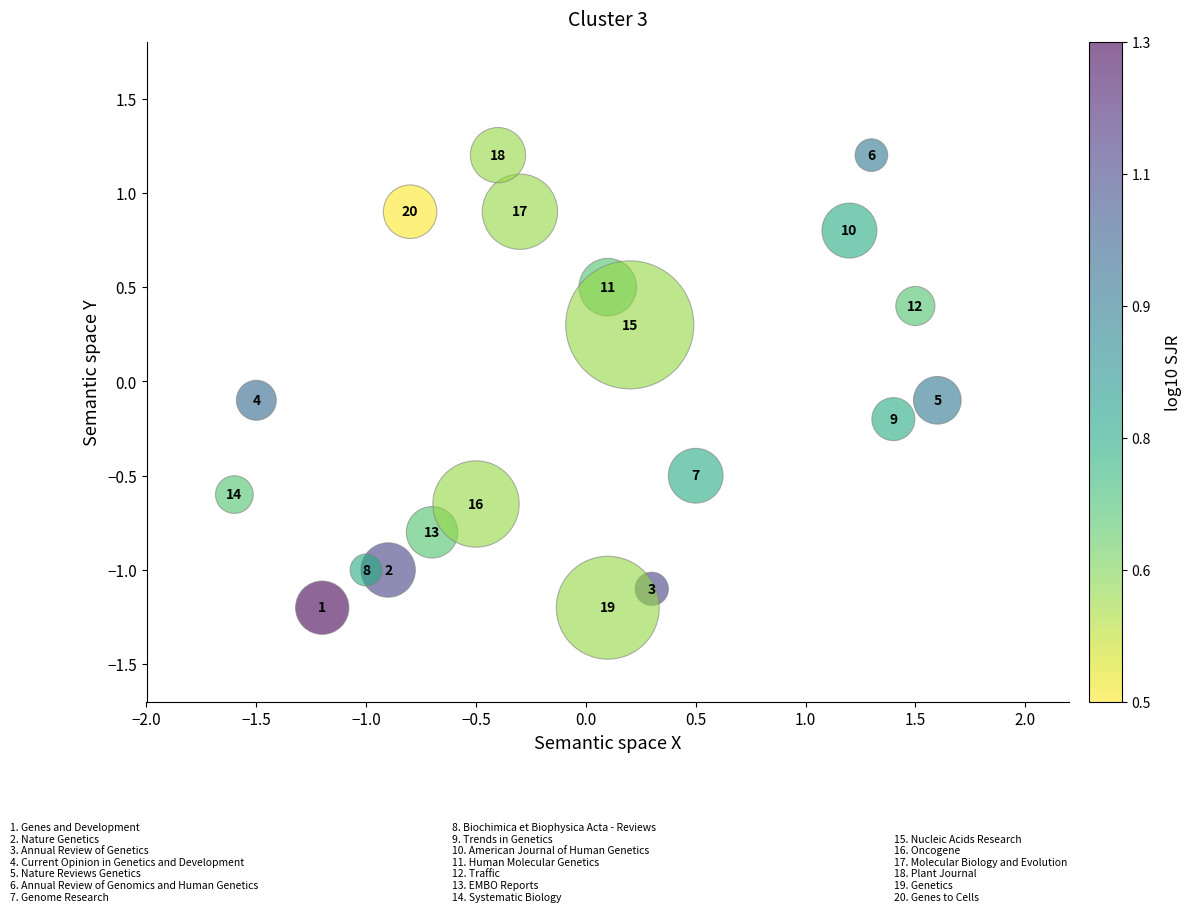

What is the range of Y values (max minus min)?

2.4